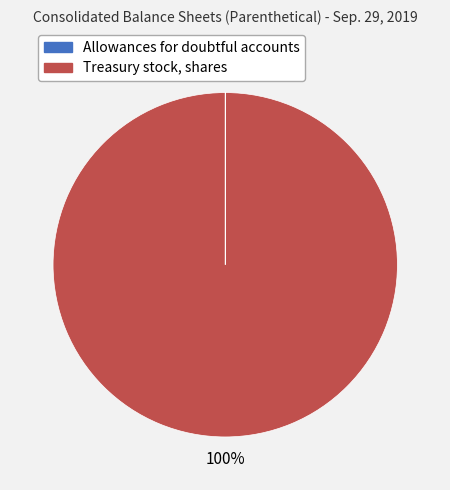

To the nearest percent, what percentage of the pie is Treasury stock, shares?

100%